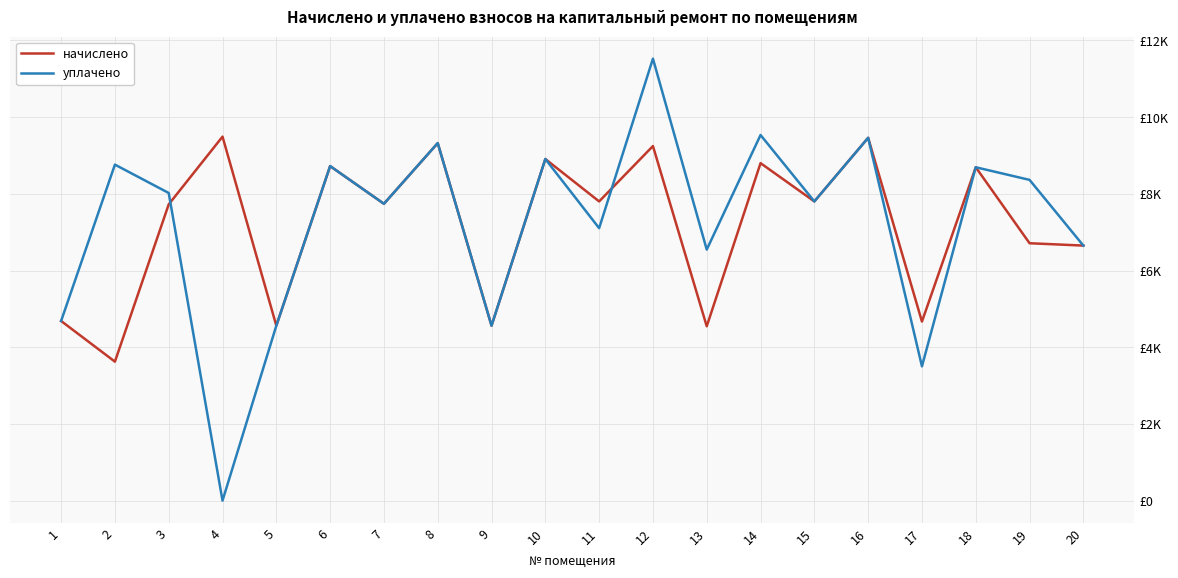

Does the chart have visible grid lines?

Yes